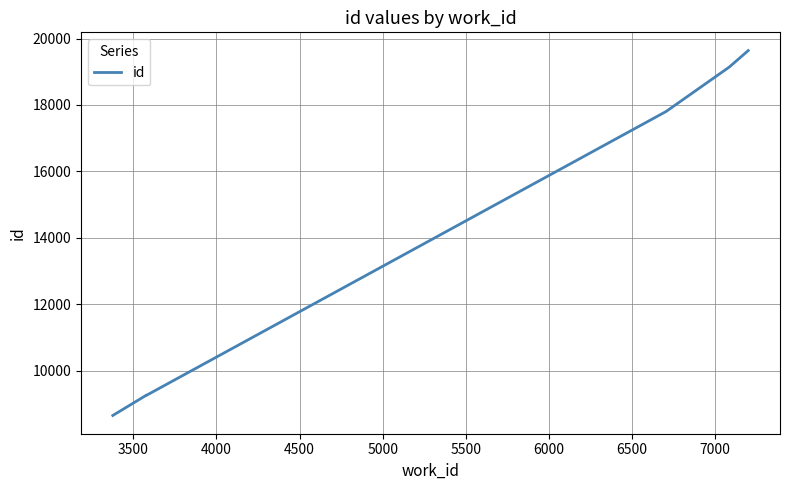

What is the difference between the maximum and second lowest values?

10382